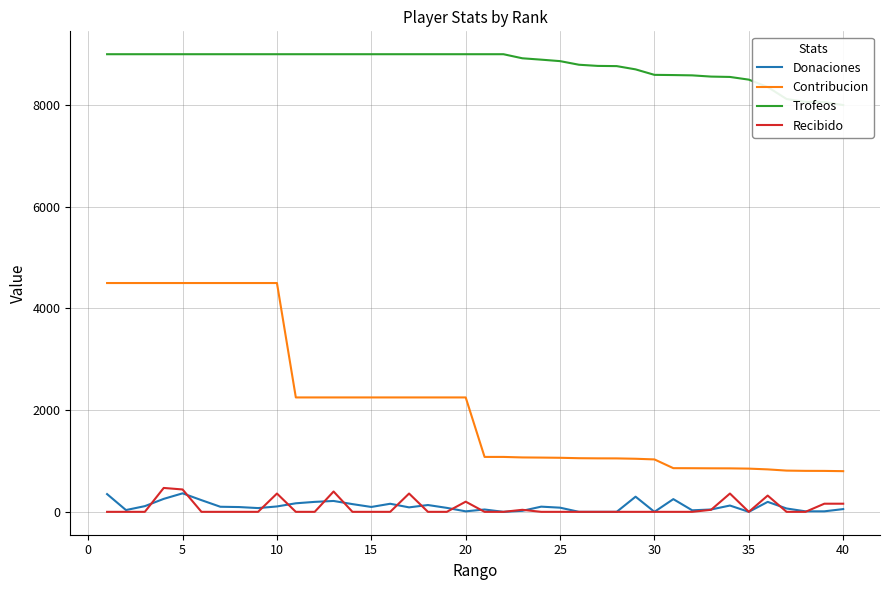

What is the maximum value for Recibido?

470